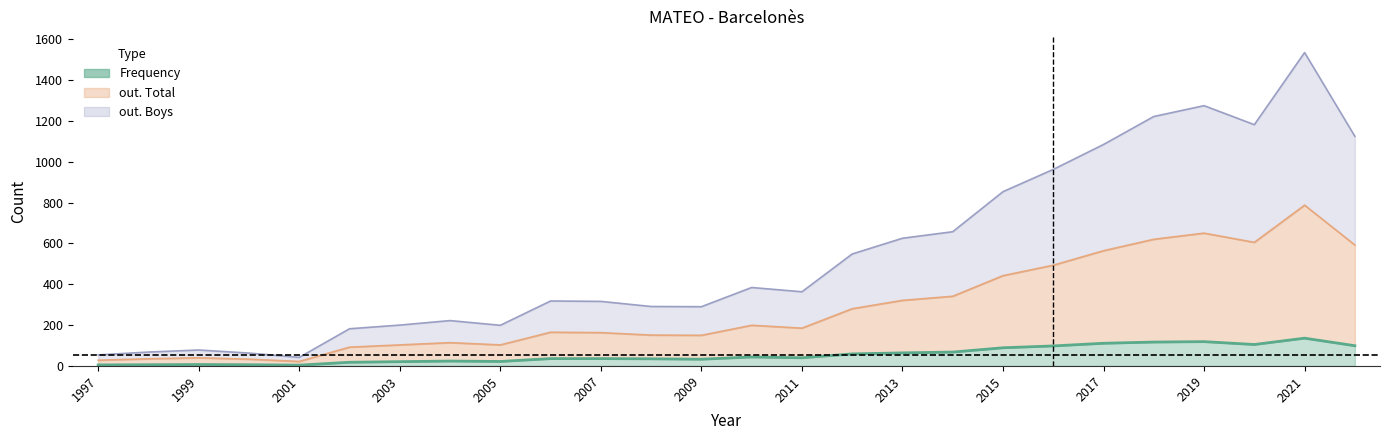

Reading left to right, what are all the values shown in this chart?

Frequency: 5	6	7	6	4	18	21	24	22	36	36	35	33	44	40	59	64	68	89	98	111	117	119	105	136	99
out. Total: 28	35	40	33	22	92	103	114	103	165	163	151	150	199	185	280	321	341	442	493	564	620	650	605	787	592
out. Boys: 54	68	78	63	42	182	200	222	199	318	316	291	290	384	363	548	625	657	853	962	1084	1221	1274	1181	1534	1124